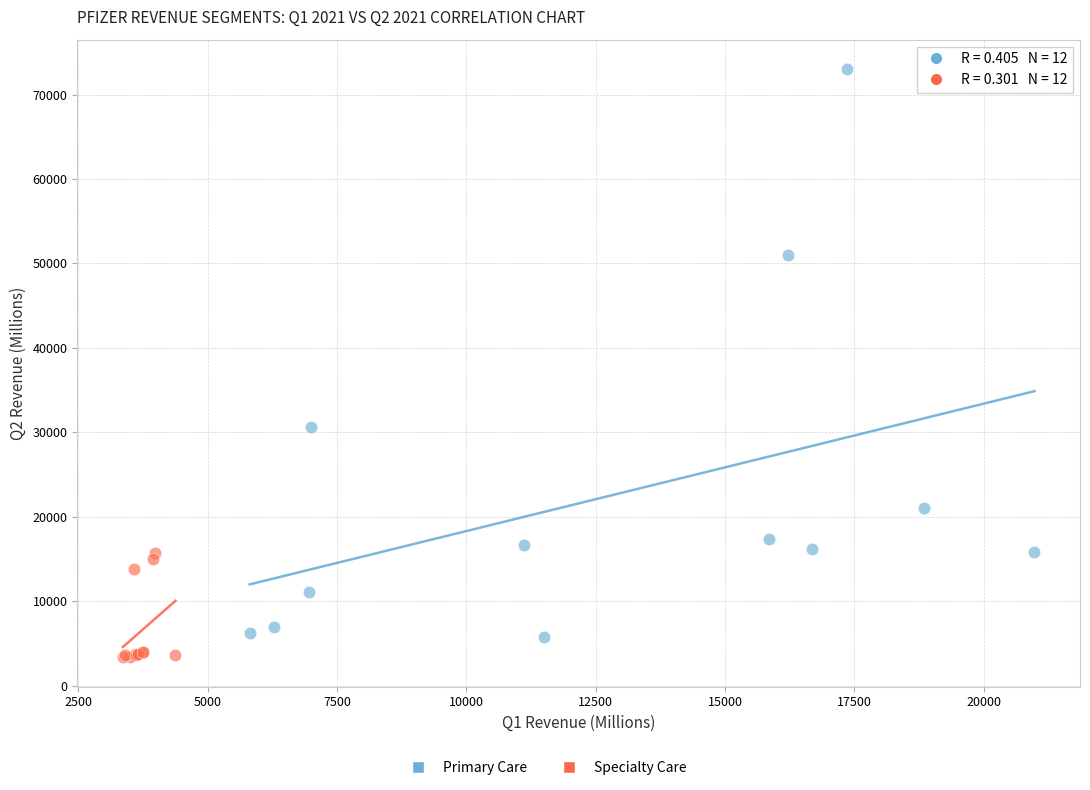

Which series contains the highest Y value?

Primary Care